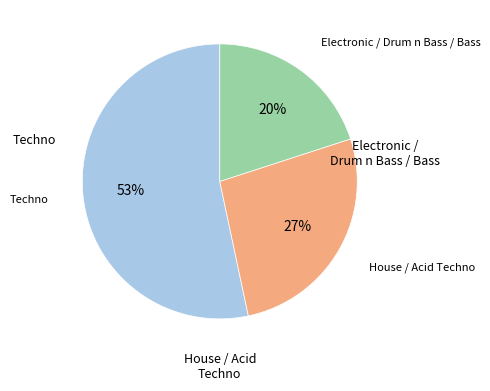

To the nearest percent, what is the average slice percentage?

33%